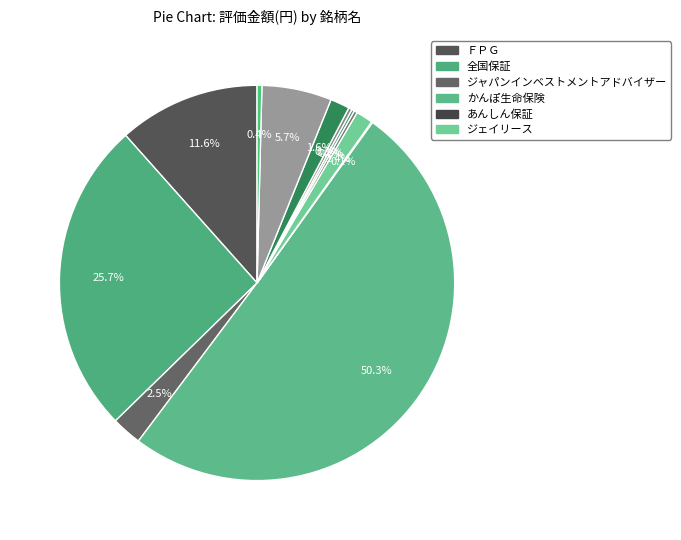

How many slices are in this pie chart?

12